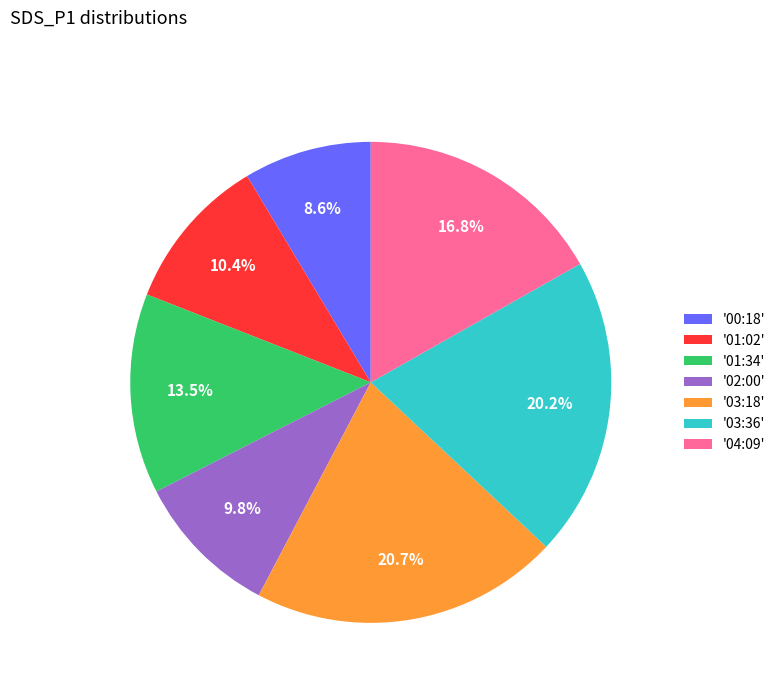

Is there a majority slice in this chart?

No